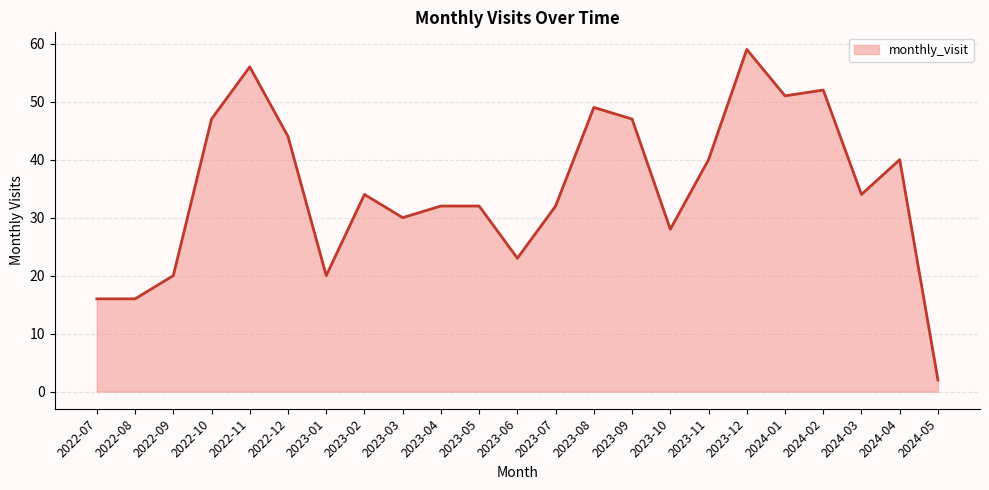

What is the change in value from 2023-03 to 2023-05?

+2